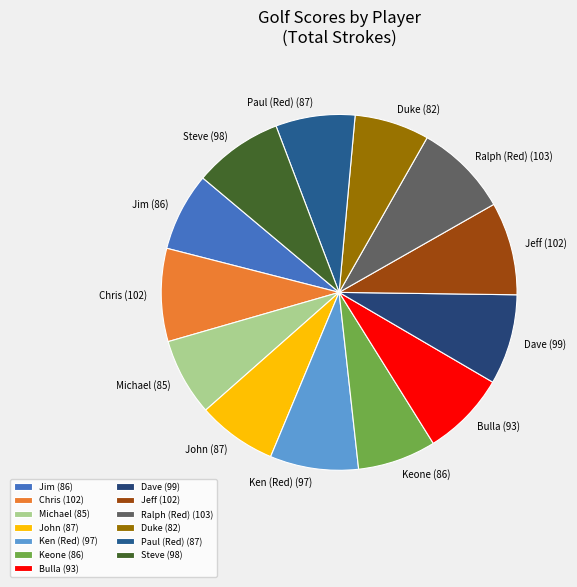

What is the ratio of the value at Bulla to the value at Steve?

0.9